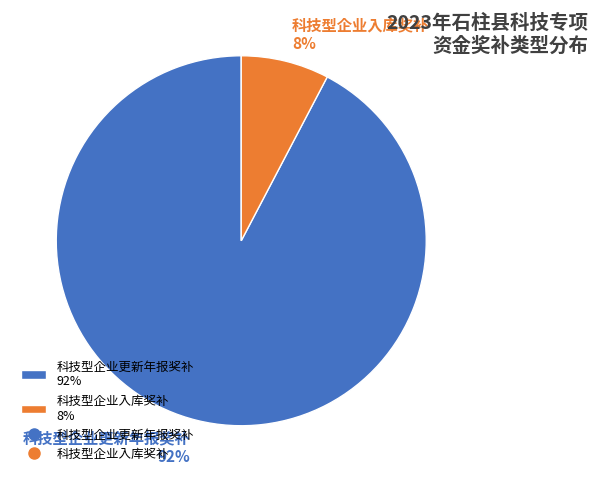

Approximately how many times larger is the value at 科技型企业入库奖补 compared to 科技型企业更新年报奖补?

0.1